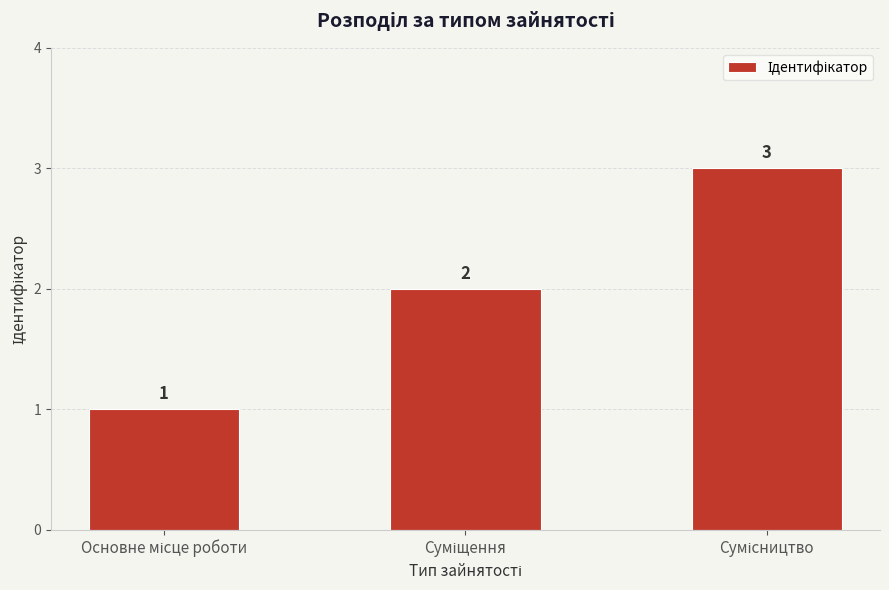

What is the value of the 3rd bar from the left?

3